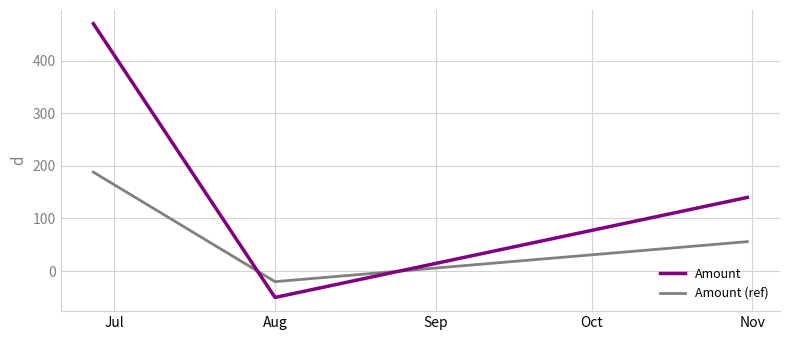

What is the maximum value for Amount (ref)?

188